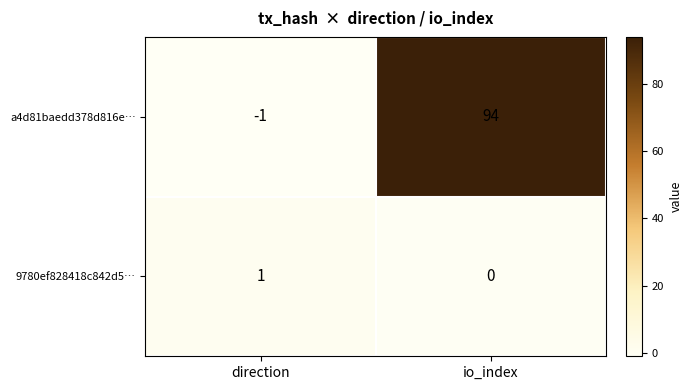

True or false: a4d81baedd378d816e… has a value of 94 at io_index.

True